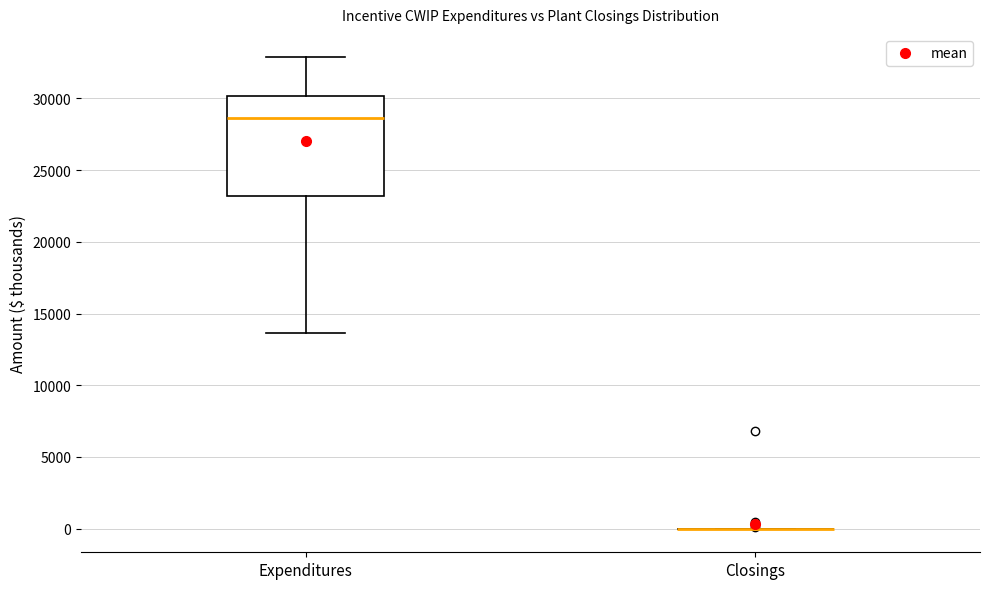

Which box is the tallest, from its lower edge to its upper edge?

Expenditures